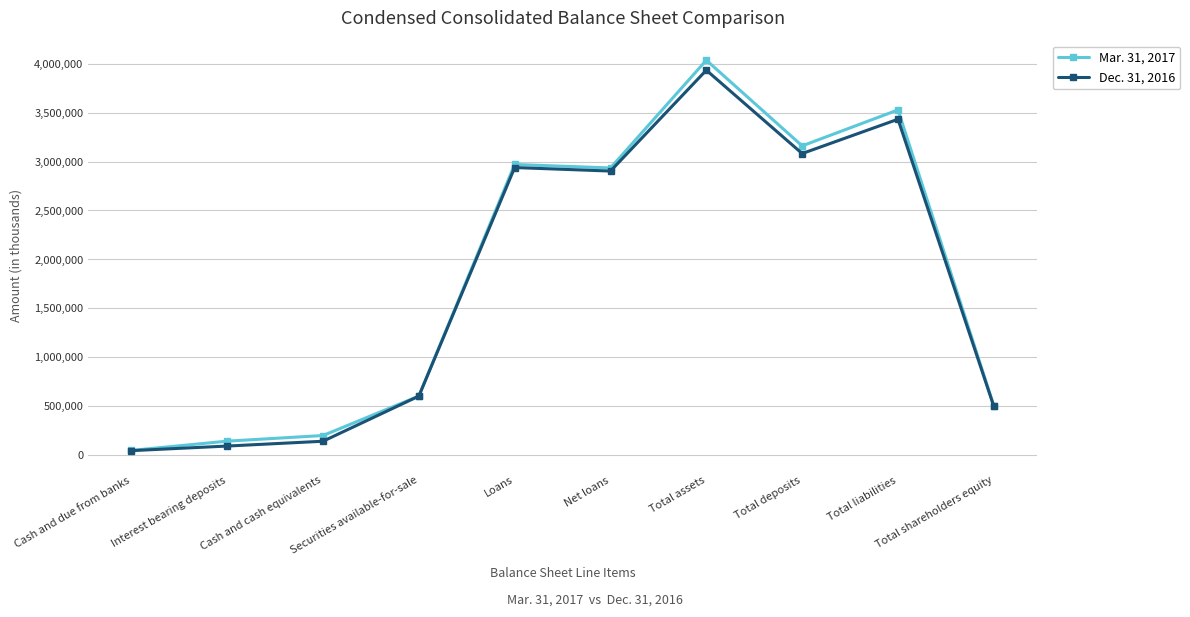

At which label does Dec. 31, 2016 reach its minimum?

Cash and due from banks